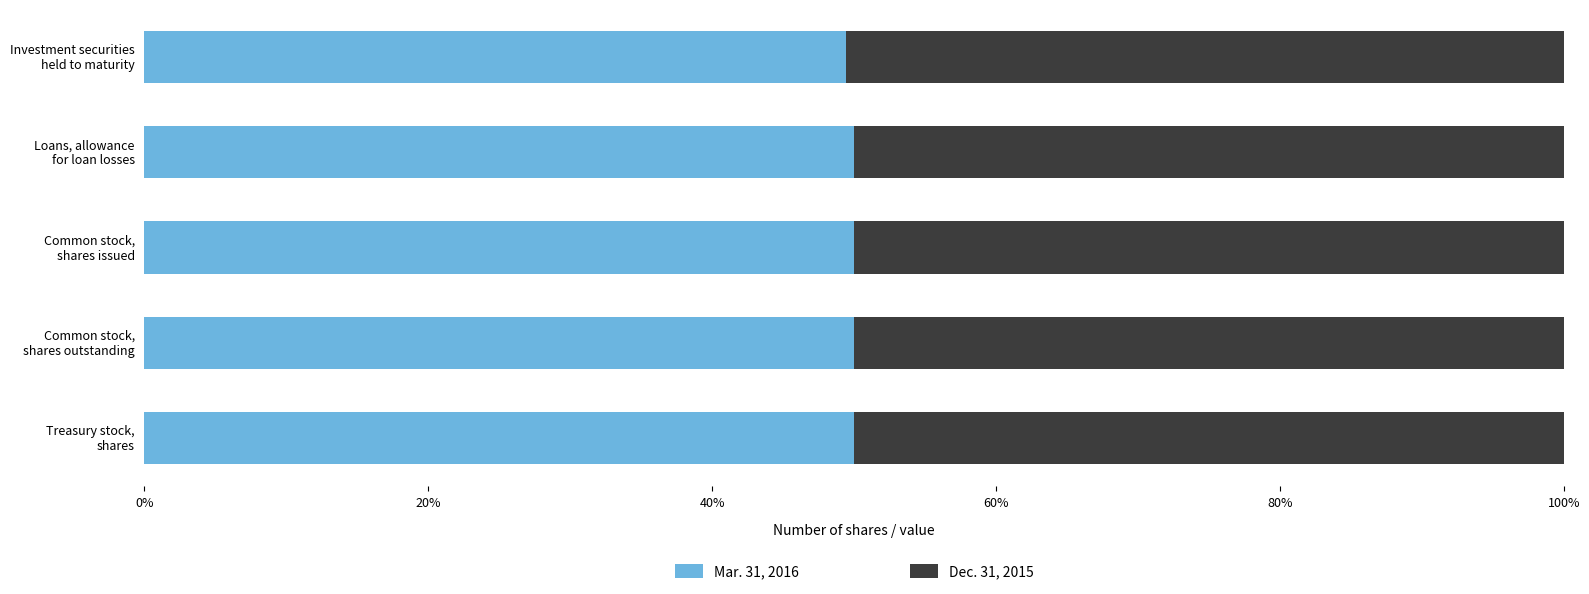

Count the Mar. 31, 2016 values in the range 0 to 1.

5